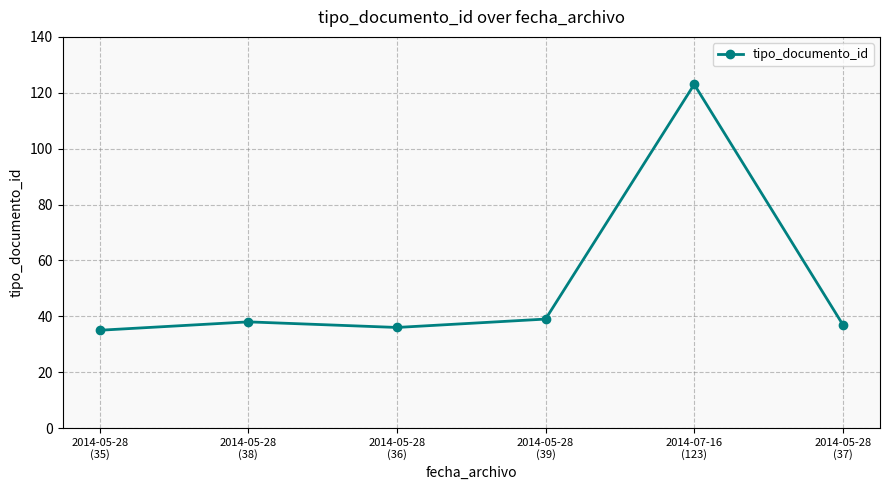

How many lines are shown in the chart?

1